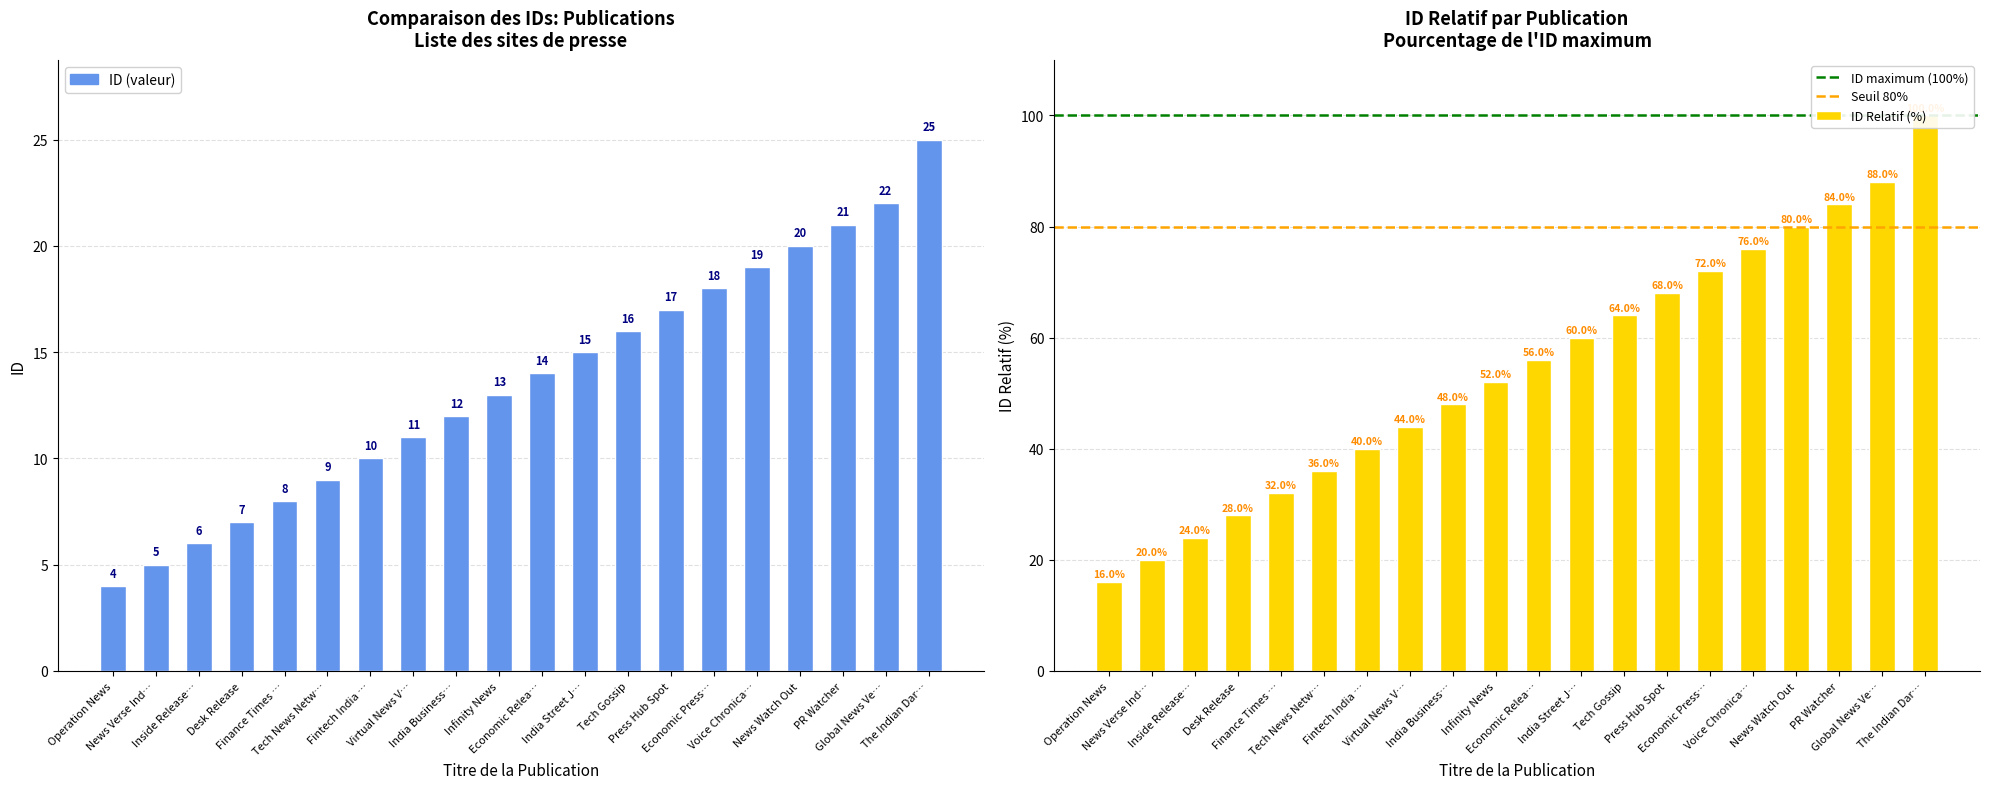

What is the greatest value displayed?

25